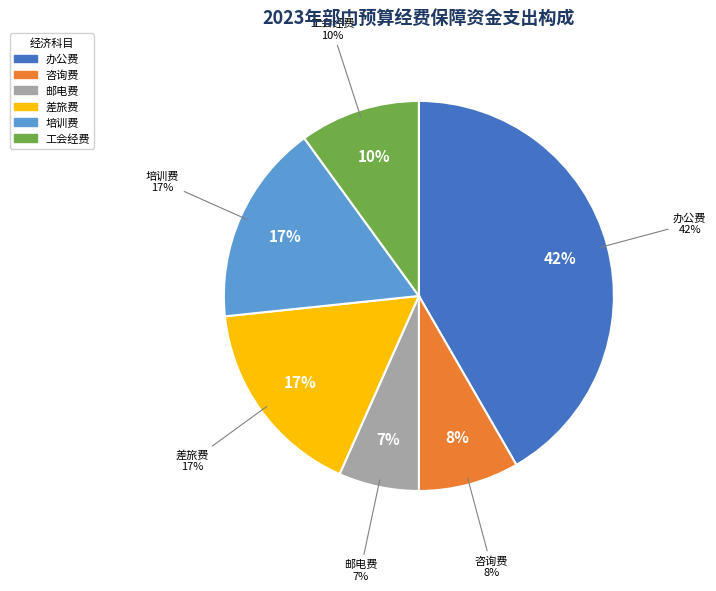

The 邮电费 slice represents 7% of the pie. True or false?

True